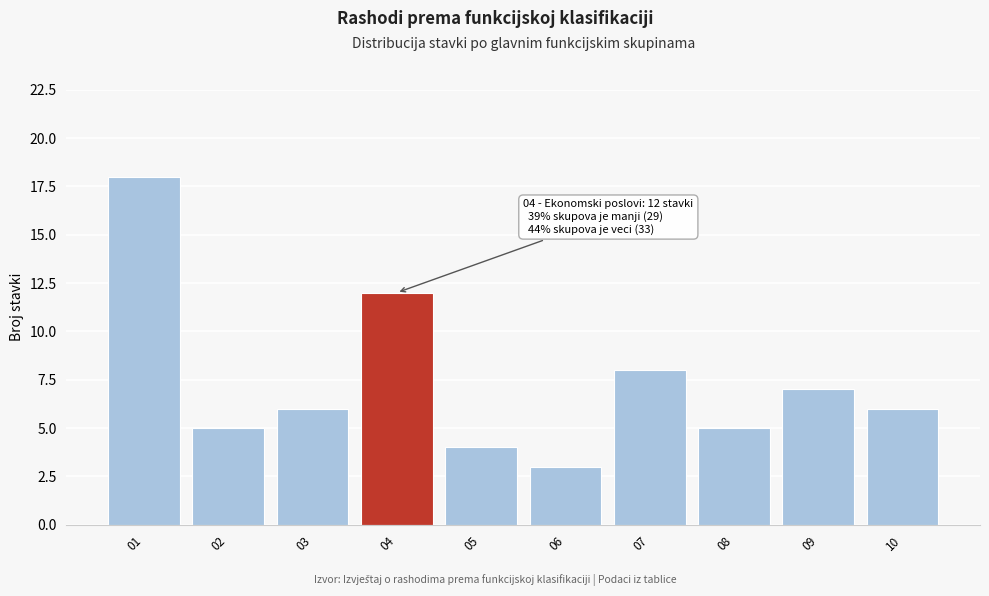

Reading left to right, transcribe all the data shown in this chart.

01=18	02=5	03=6	04=12	05=4	06=3	07=8	08=5	09=7	10=6